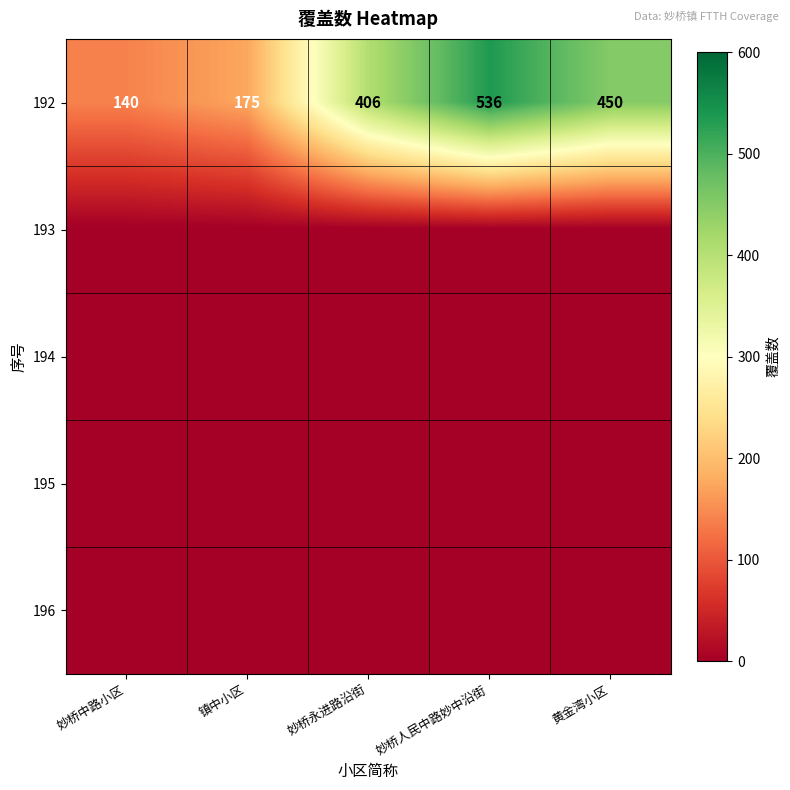

What is the difference between the highest and lowest values at 妙桥中路小区?

140